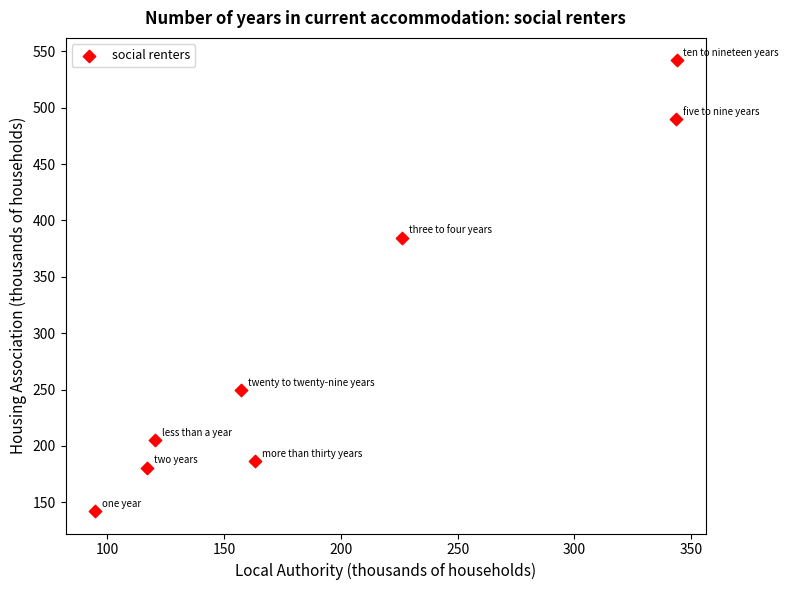

What is the average Y value?

297.6